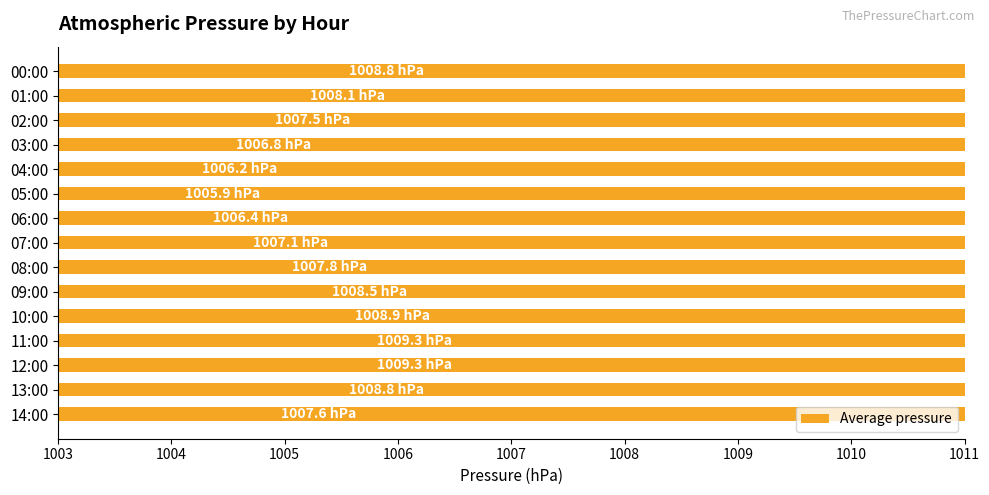

What is the value of the 15th bar from the left?

1007.6